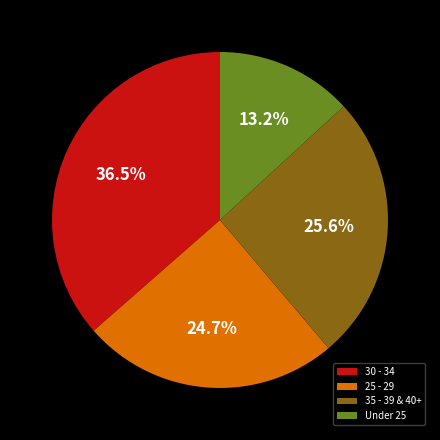

How much of the chart is everything except 25 - 29?

75.3%